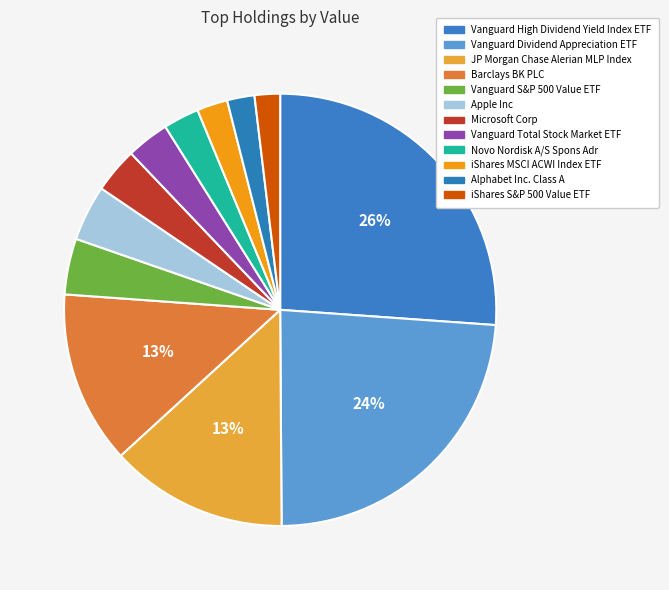

Count the number of slices in the pie.

12